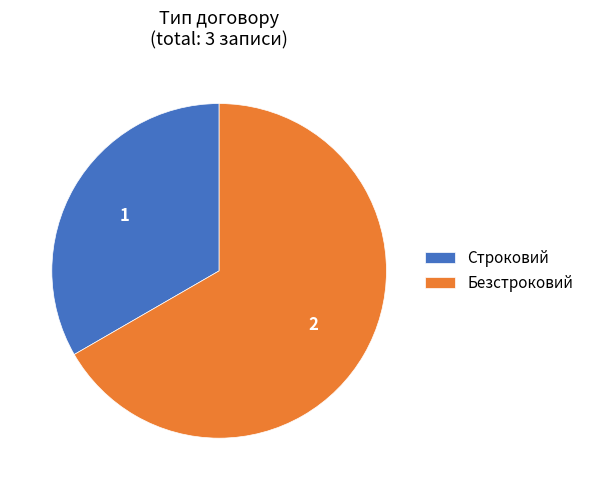

How many slices are in this pie chart?

2